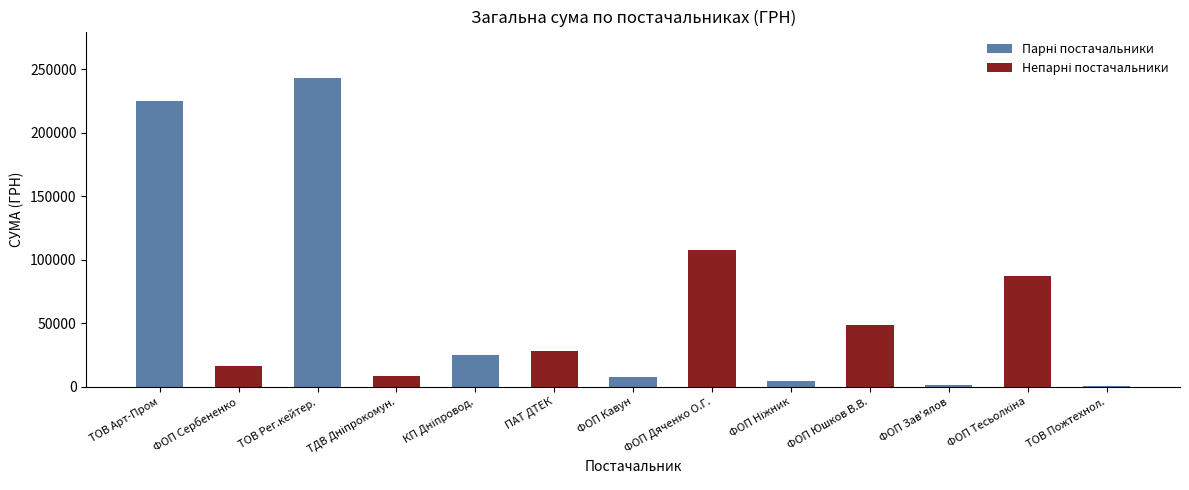

What is the change in value from ПАТ ДТЕК to ФОП Кавун?

-20223.5